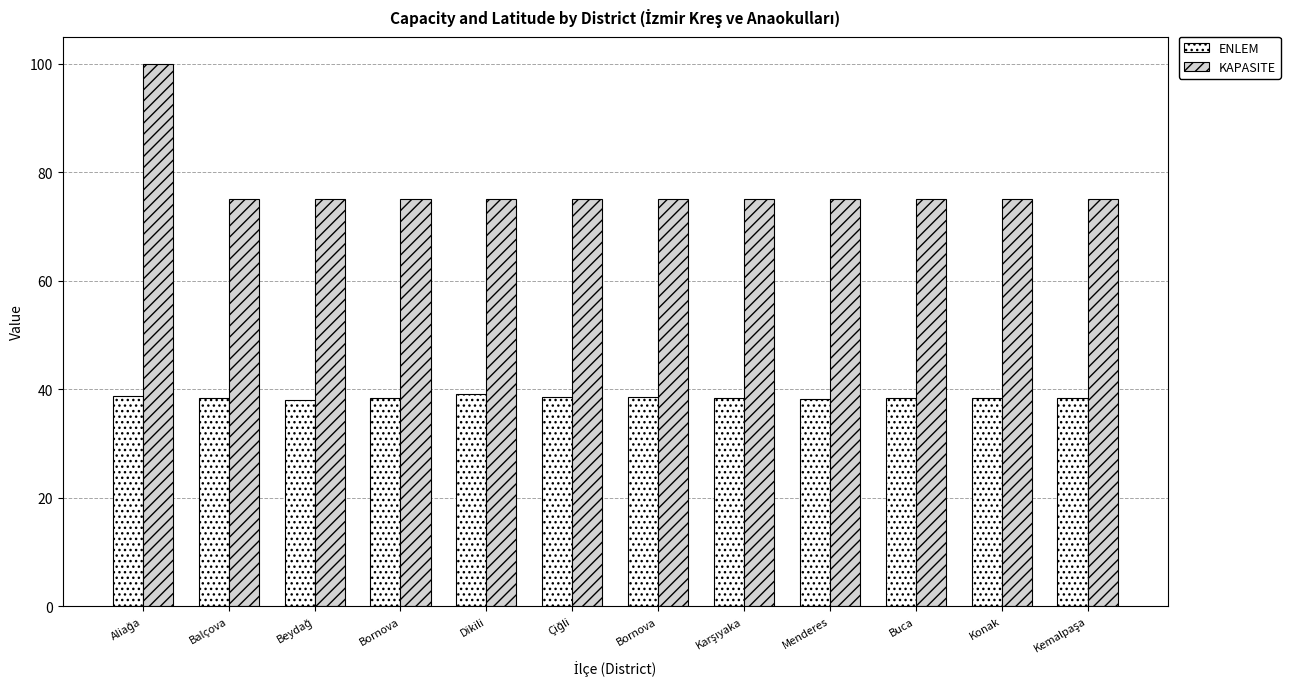

Rank the categories by ENLEM value from lowest to highest.

Beydağ, Menderes, Balçova, Konak, Buca, Kemalpaşa, Karşıyaka, Bornova, Bornova, Çiğli, Aliağa, Dikili